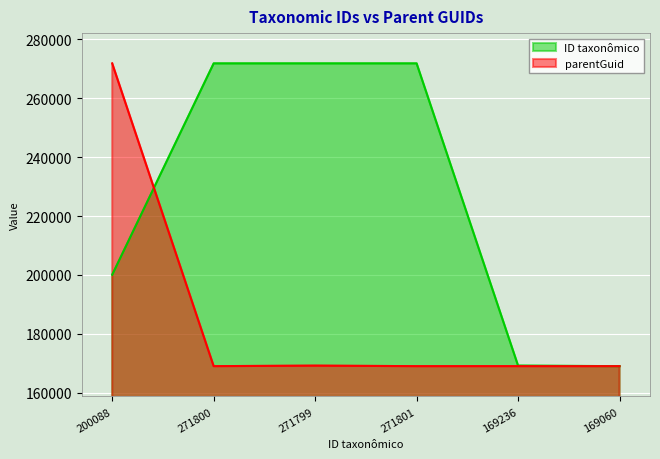

Which series ends up on top after the final intersection of parentGuid and ID taxonômico?

parentGuid